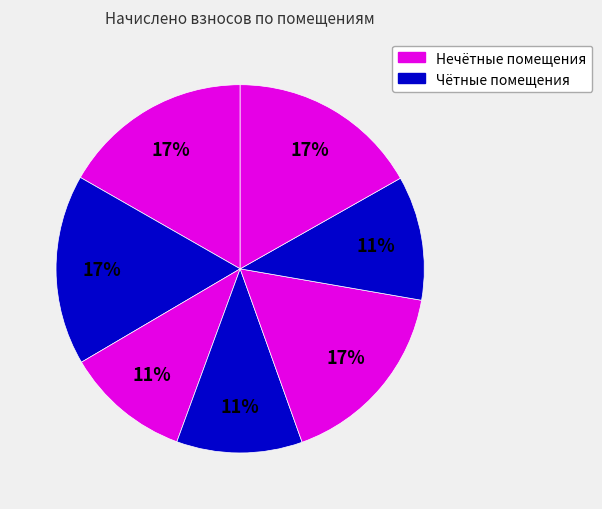

Count the number of slices in the pie.

7